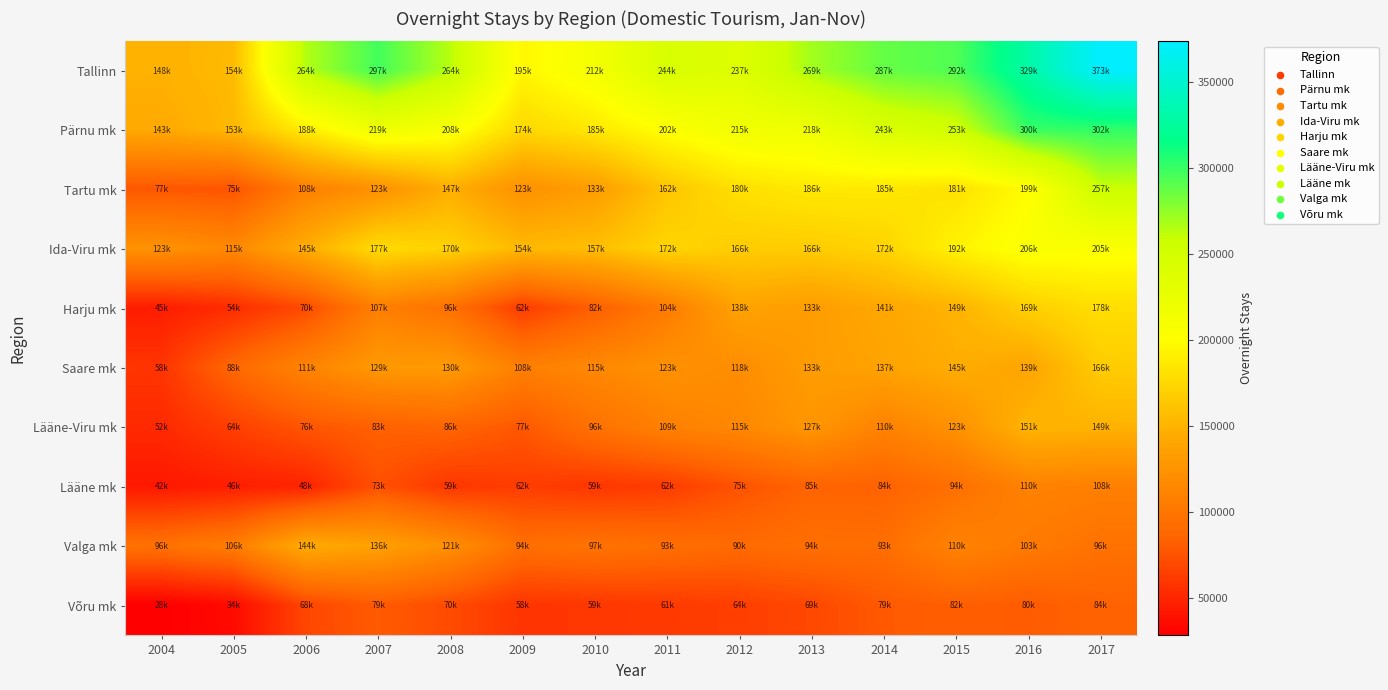

Which label corresponds to the smallest value in the chart?

2004